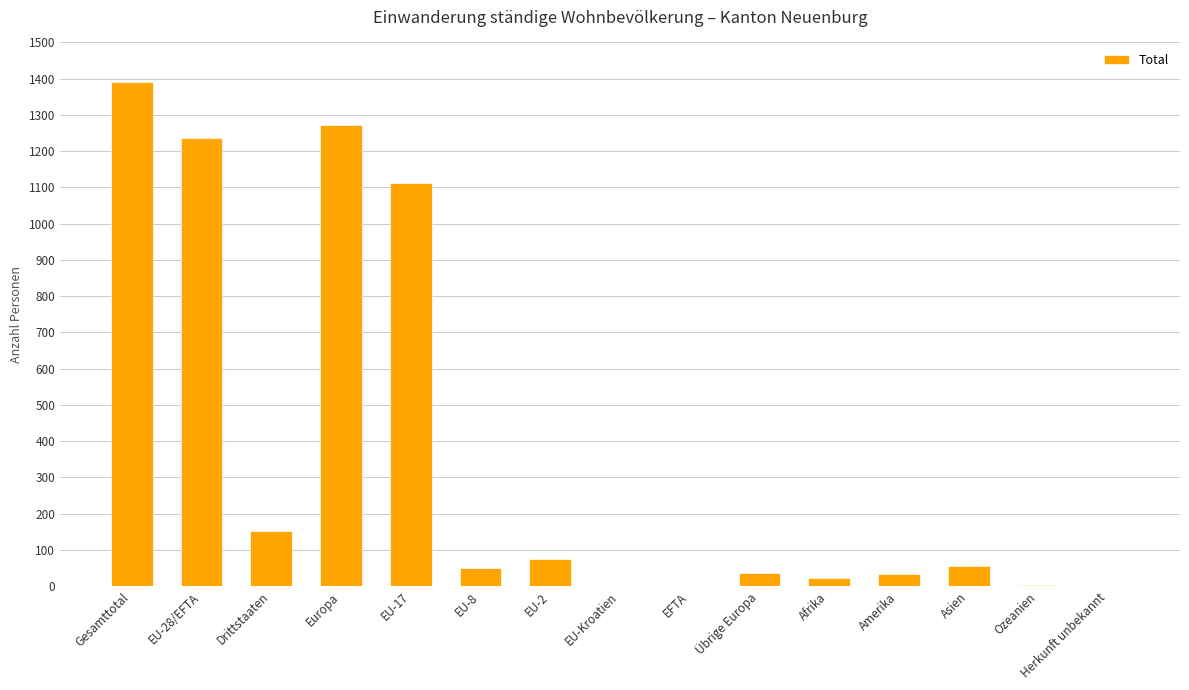

At which label is the value closest to 695?

EU-17